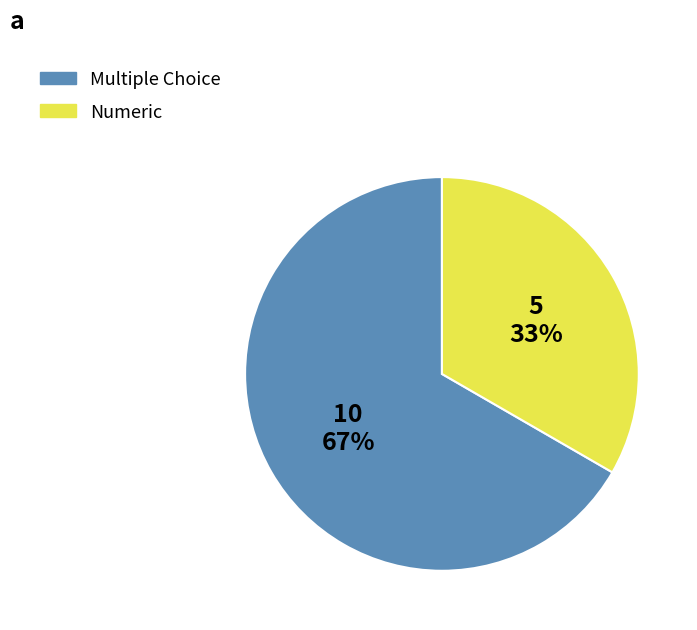

Which category has the biggest portion of the pie?

Multiple Choice